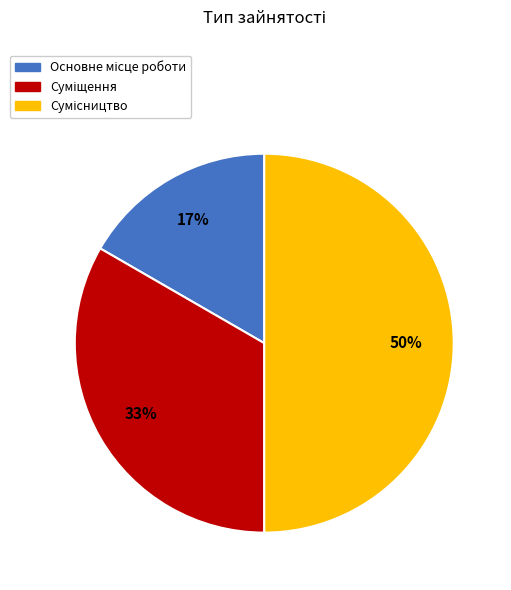

How many slices are in this pie chart?

3